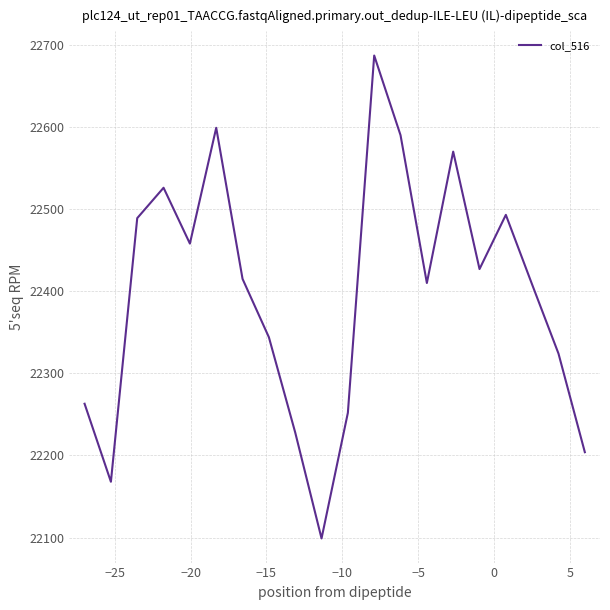

What is the greatest value displayed?

22687